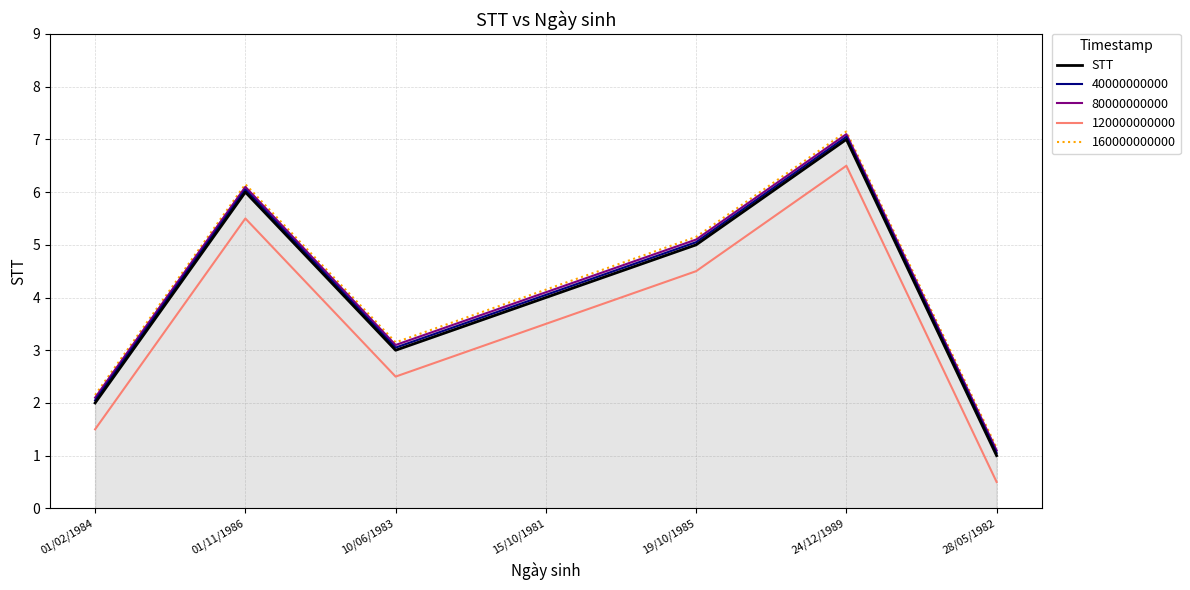

What is the sum of all values?

28